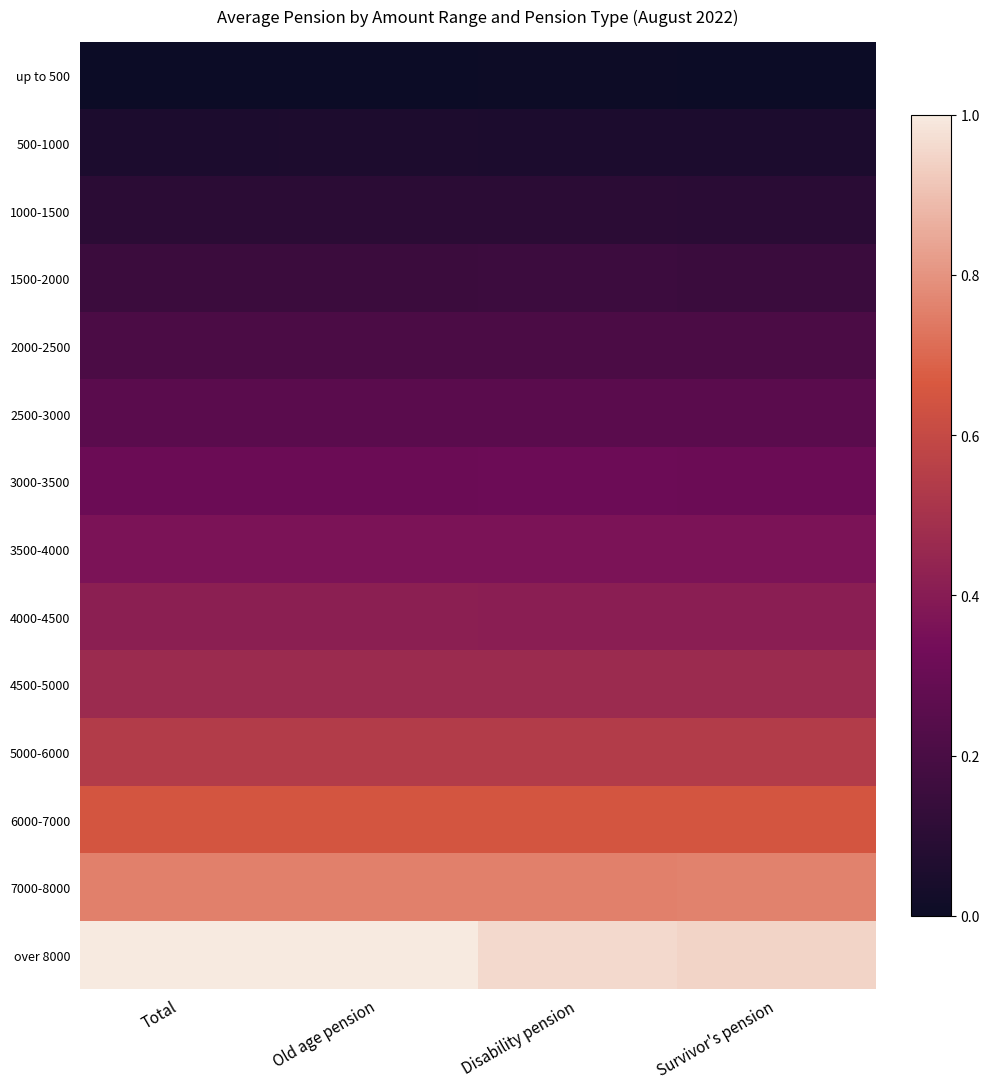

At which category is the sum across all series the highest?

Old age pension